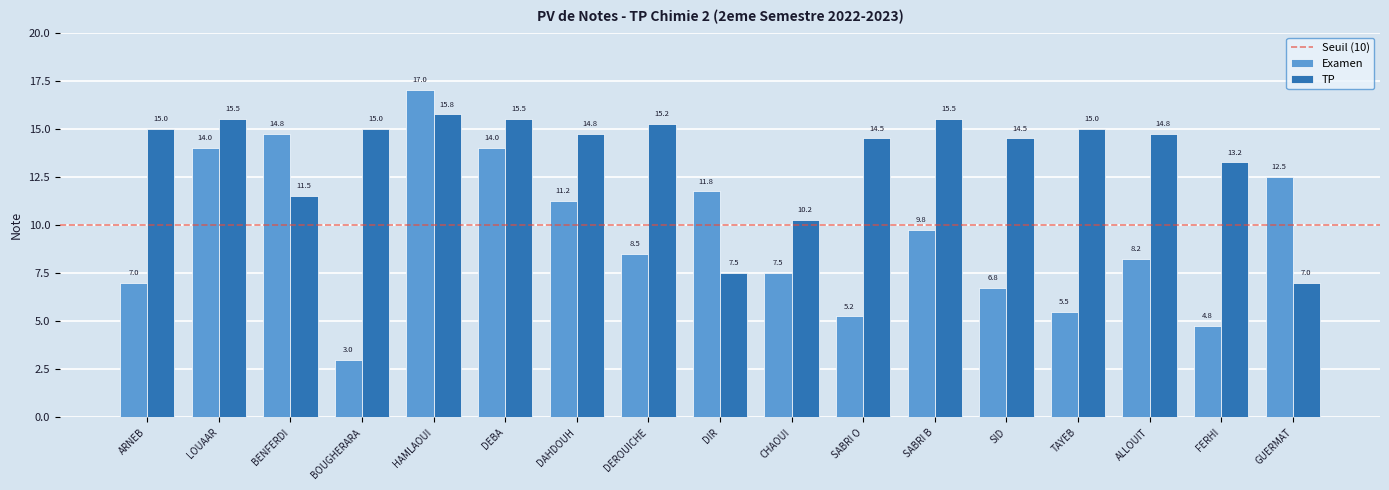

What is the greatest value displayed?

17.0